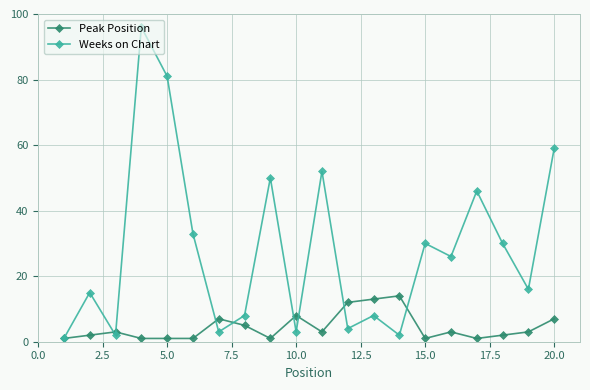

What is the sum of all Weeks on Chart values?

565